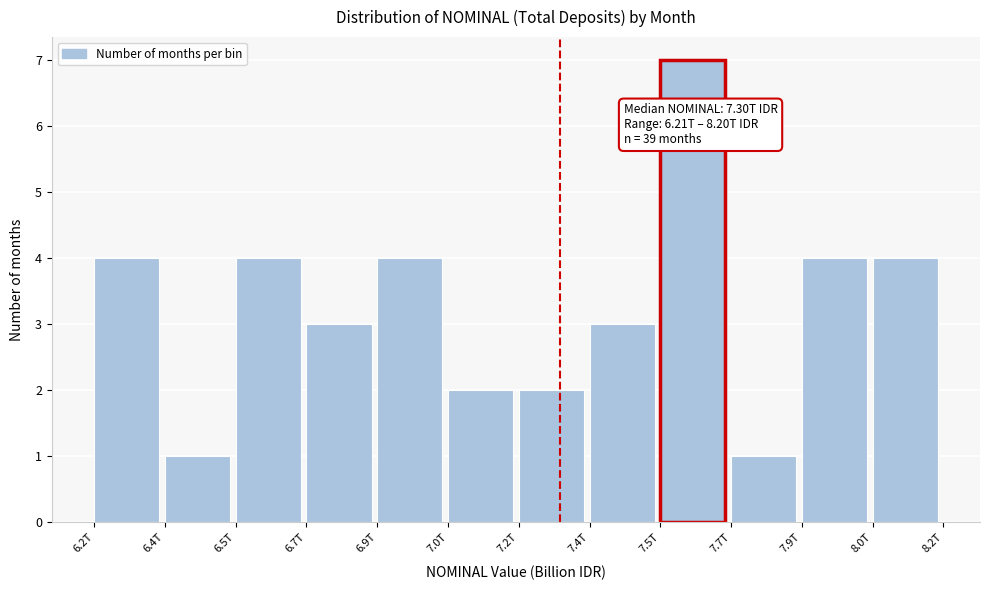

Reading right to left, what are all the values shown in this chart?

4	4	1	7	3	2	2	4	3	4	1	4